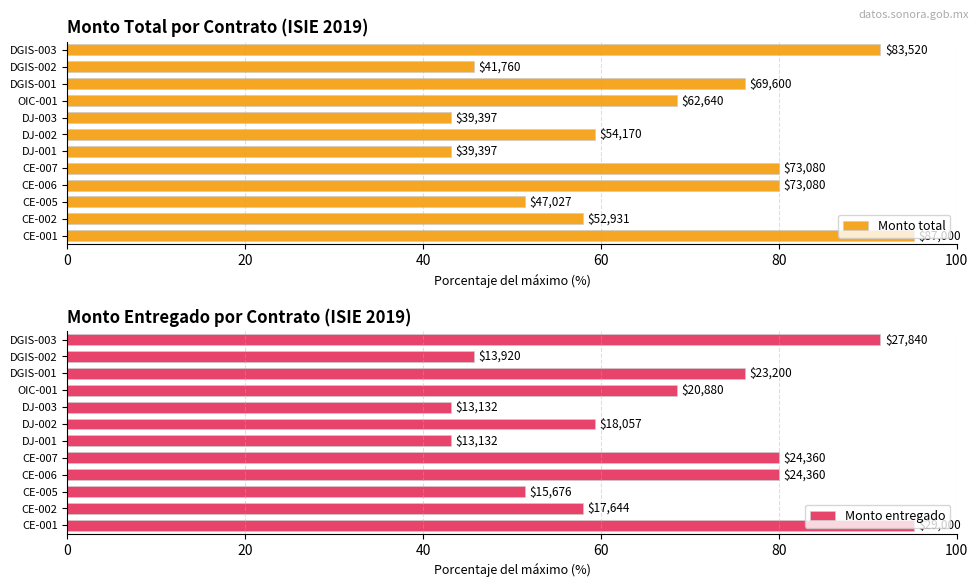

Count the number of categories in the chart.

12